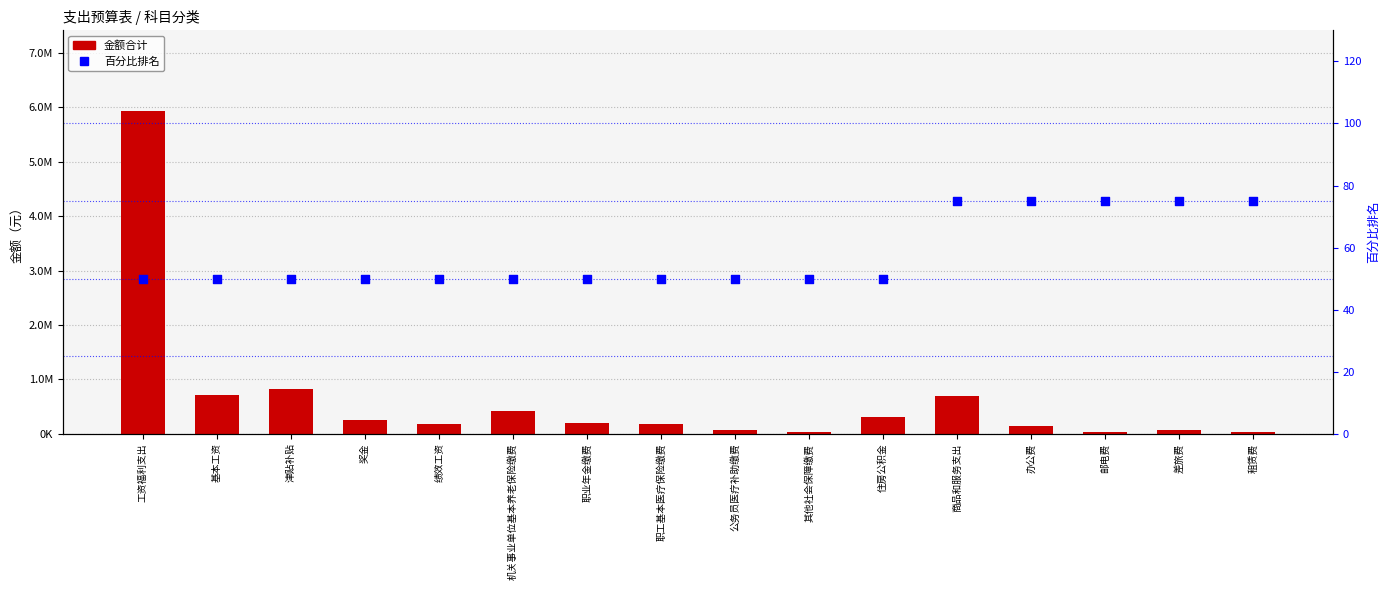

At how many categories does at least one series exceed 898077?

1